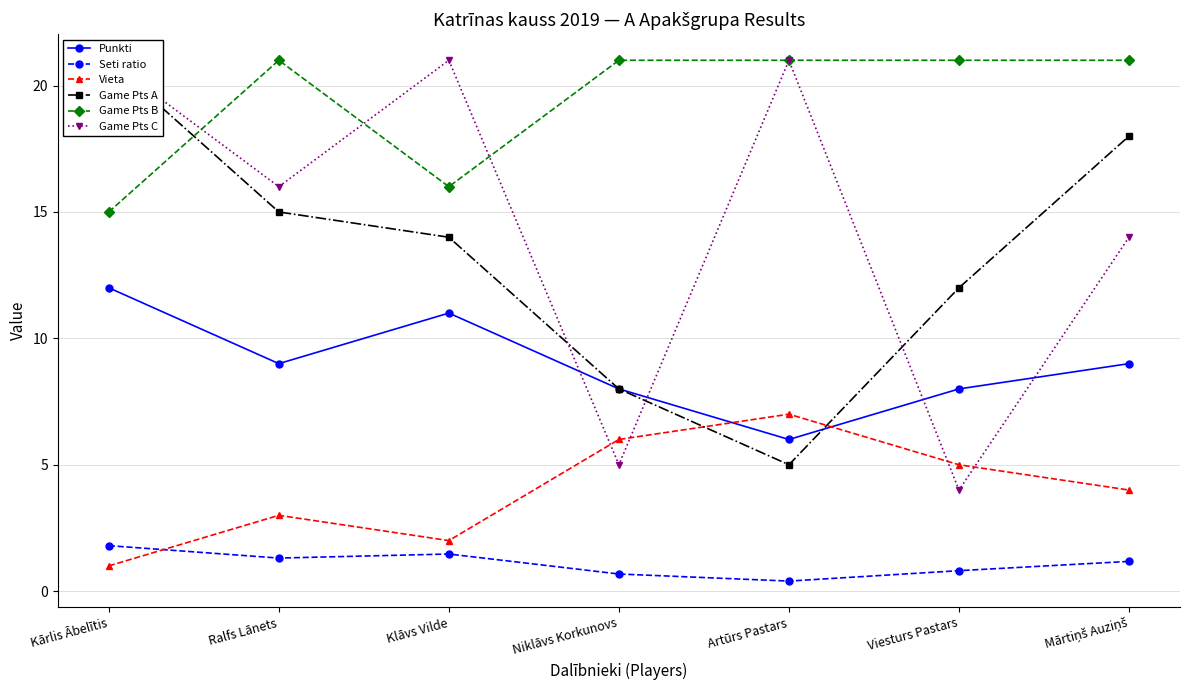

Reading left to right, extract all data points from this chart.

Punkti: Kārlis Ābelītis=12.0	Ralfs Lānets=9.0	Klāvs Vilde=11.0	Niklāvs Korkunovs=8.0	Artūrs Pastars=6.0	Viesturs Pastars=8.0	Mārtiņš Auziņš=9.0
Seti ratio: Kārlis Ābelītis=1.8	Ralfs Lānets=1.3	Klāvs Vilde=1.5	Niklāvs Korkunovs=0.7	Artūrs Pastars=0.4	Viesturs Pastars=0.8	Mārtiņš Auziņš=1.2
Vieta: Kārlis Ābelītis=1.0	Ralfs Lānets=3.0	Klāvs Vilde=2.0	Niklāvs Korkunovs=6.0	Artūrs Pastars=7.0	Viesturs Pastars=5.0	Mārtiņš Auziņš=4.0
Game Pts A: Kārlis Ābelītis=21.0	Ralfs Lānets=15.0	Klāvs Vilde=14.0	Niklāvs Korkunovs=8.0	Artūrs Pastars=5.0	Viesturs Pastars=12.0	Mārtiņš Auziņš=18.0
Game Pts B: Kārlis Ābelītis=15.0	Ralfs Lānets=21.0	Klāvs Vilde=16.0	Niklāvs Korkunovs=21.0	Artūrs Pastars=21.0	Viesturs Pastars=21.0	Mārtiņš Auziņš=21.0
Game Pts C: Kārlis Ābelītis=21.0	Ralfs Lānets=16.0	Klāvs Vilde=21.0	Niklāvs Korkunovs=5.0	Artūrs Pastars=21.0	Viesturs Pastars=4.0	Mārtiņš Auziņš=14.0